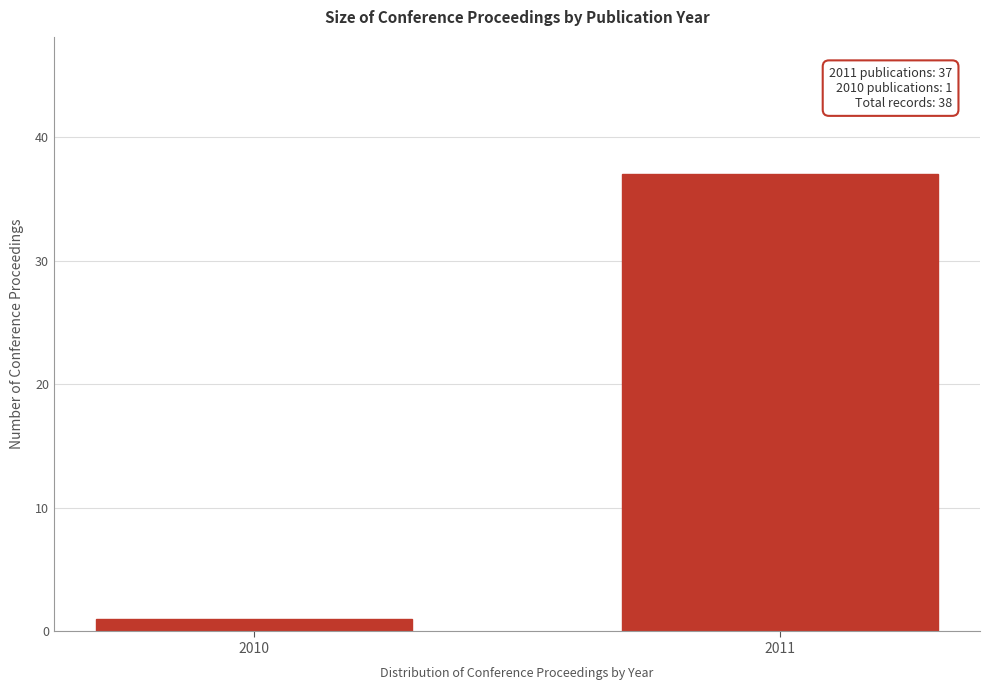

Reading left to right, list all the values displayed in this chart.

1	37